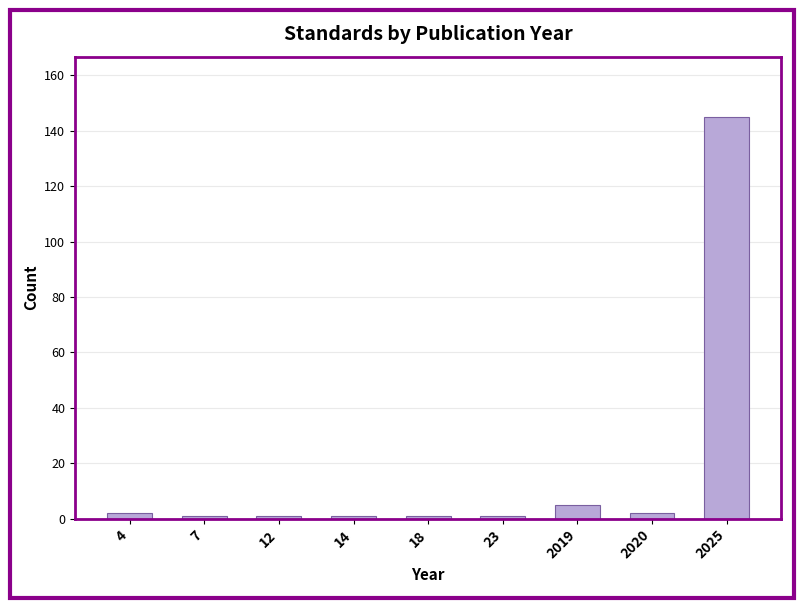

Reading left to right, list all the values displayed in this chart.

2	1	1	1	1	1	5	2	145